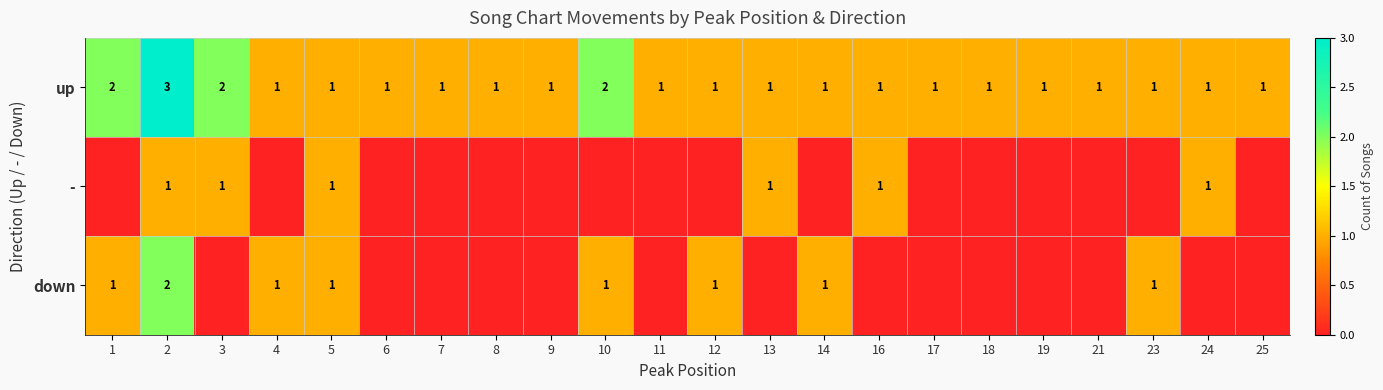

What is the maximum value shown in the chart?

3